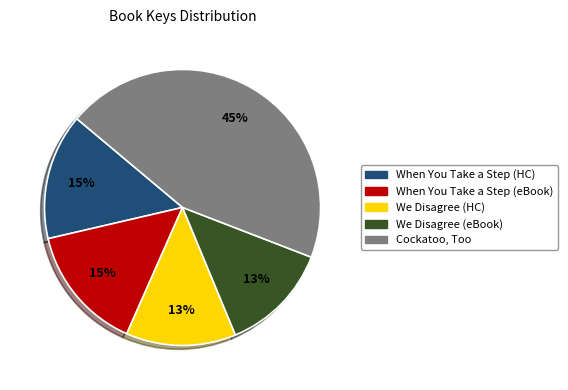

What percentage is the Cockatoo, Too slice, to the nearest percent?

45%